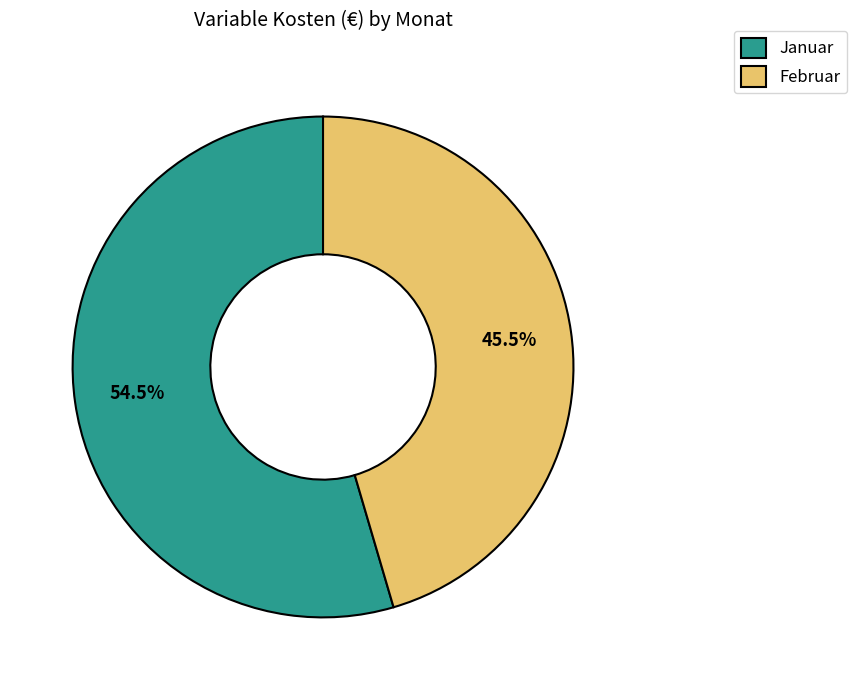

Which category has the smallest portion of the pie?

Februar